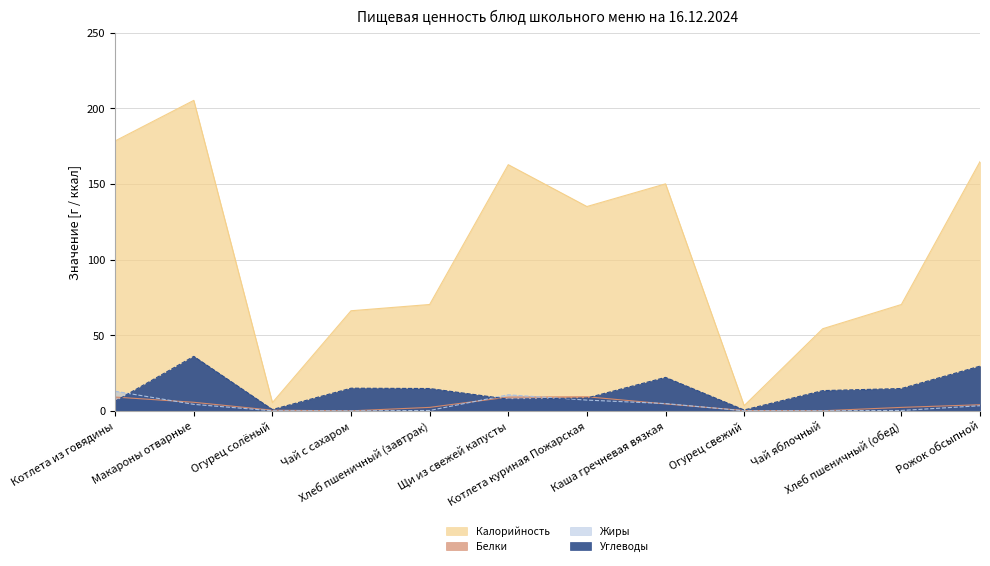

Reading right to left, what are all the values shown in this chart?

Калорийность: 164.8	70.3	54.3	3.4	150.1	135.1	162.8	70.3	66.2	5.5	205.3	178.5
Белки: 4.0	2.3	0.1	0.2	4.6	9.3	9.1	2.3	0.0	0.4	5.7	9.1
Жиры: 3.4	0.2	0.1	0.0	4.8	7.1	10.6	0.2	0.0	0.1	4.3	13.0
Углеводы: 29.6	14.8	13.4	0.6	22.1	8.5	7.7	14.8	15.0	0.8	36.0	6.3